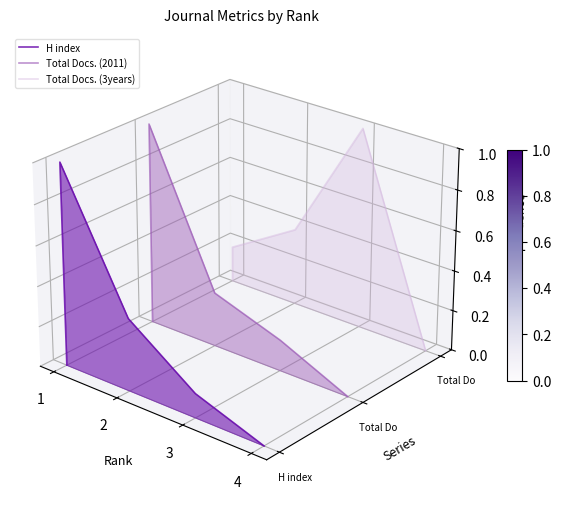

True or false: H index has more than 1 points higher than both neighbors.

False